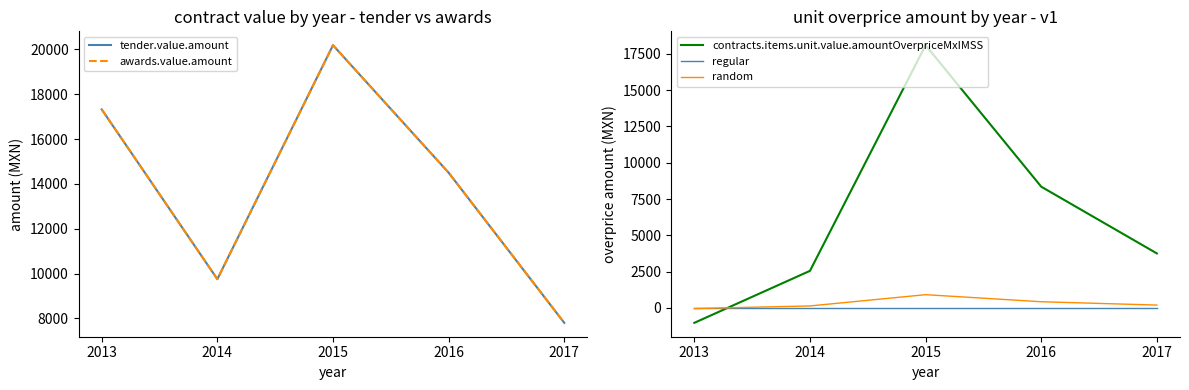

How many lines are shown in the chart?

5